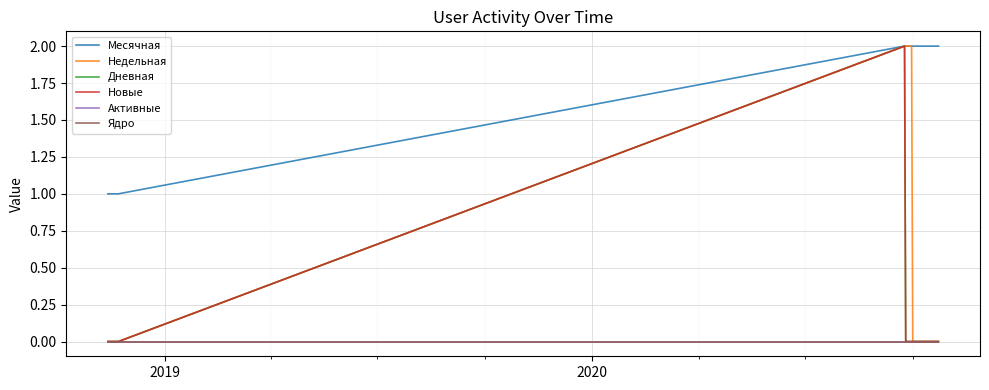

What is the highest value of the Новые series?

2